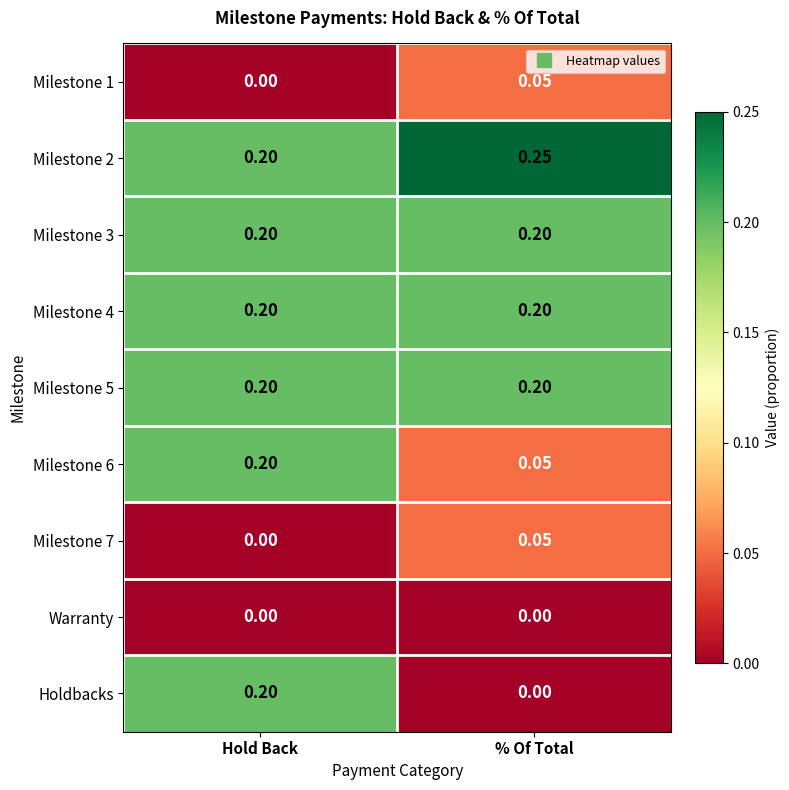

Which series changed the most between Hold Back and % Of Total?

Holdbacks